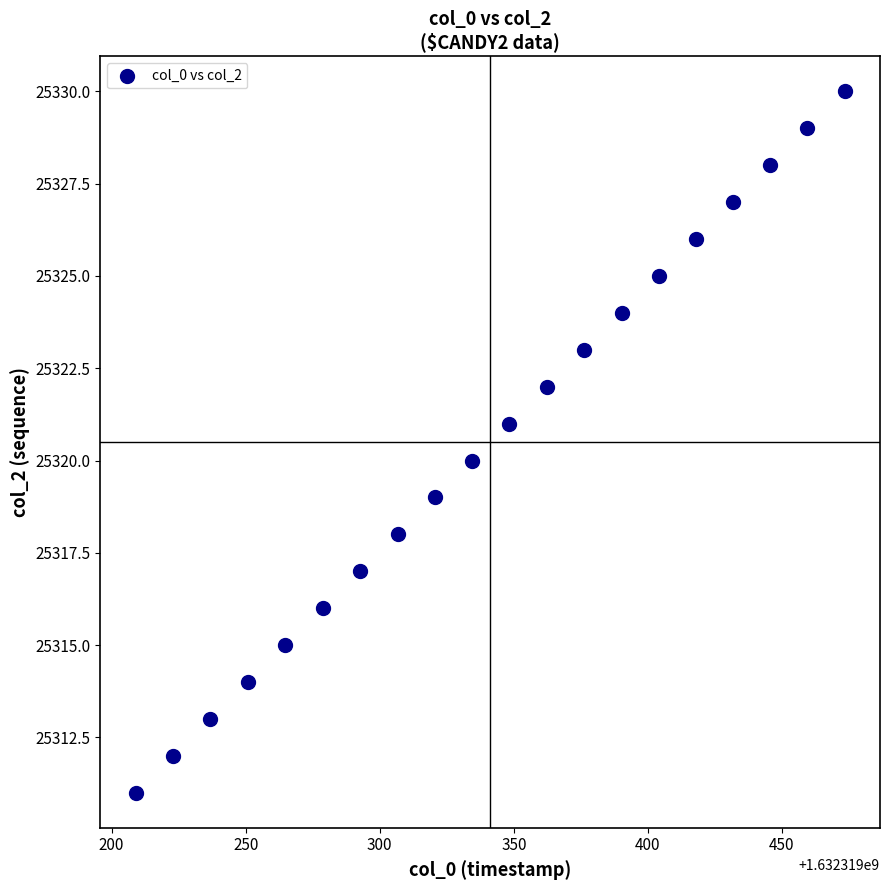

What is the range of Y values (max minus min)?

19